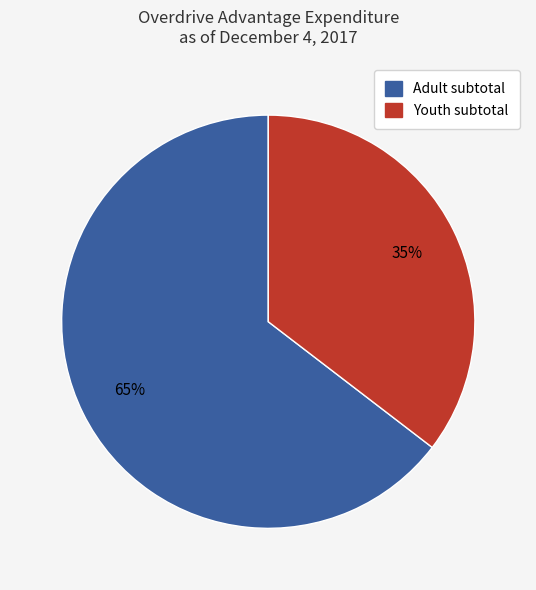

Count the number of slices in the pie.

2